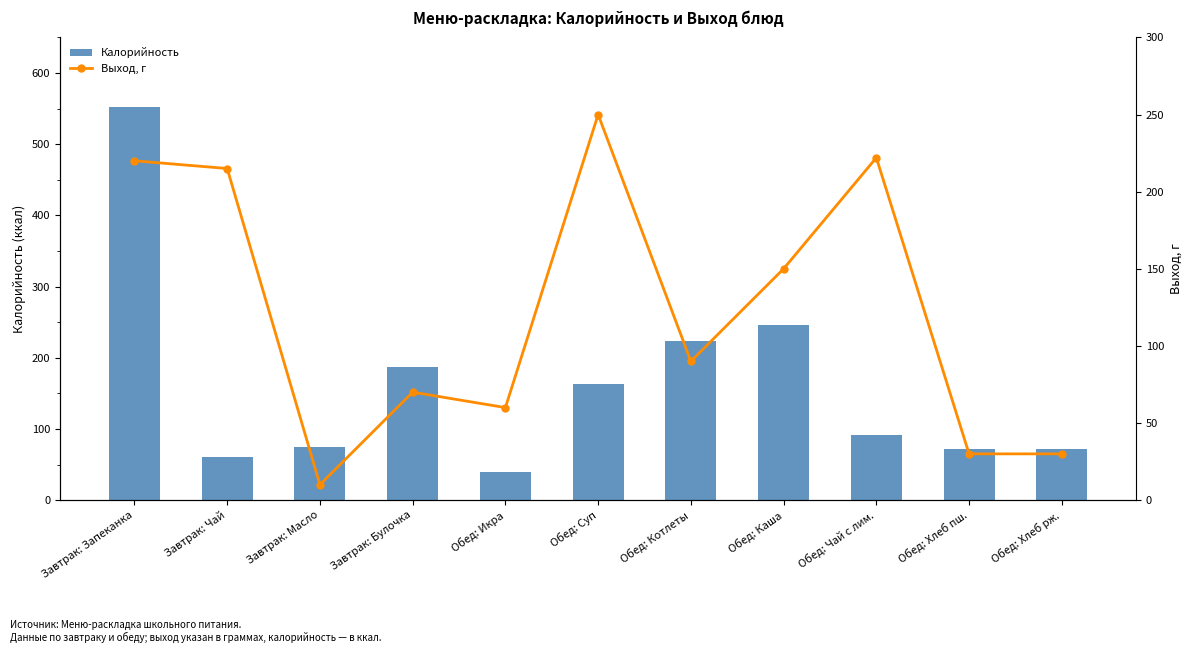

What is the sum of all Выход, г values?

1347.0